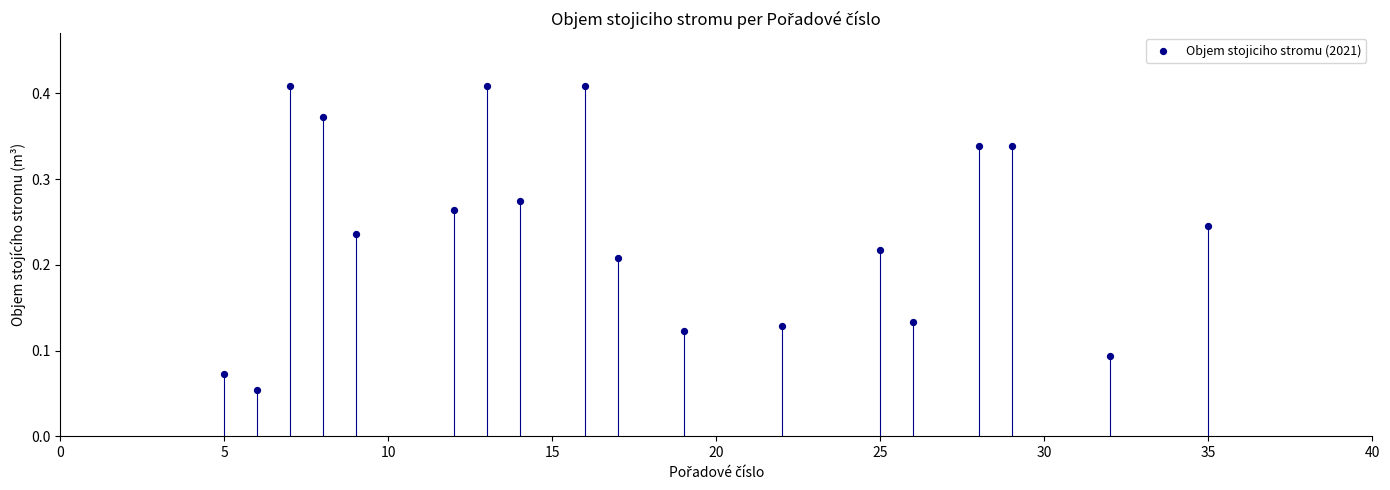

What is the range of X values (max minus min)?

30.0